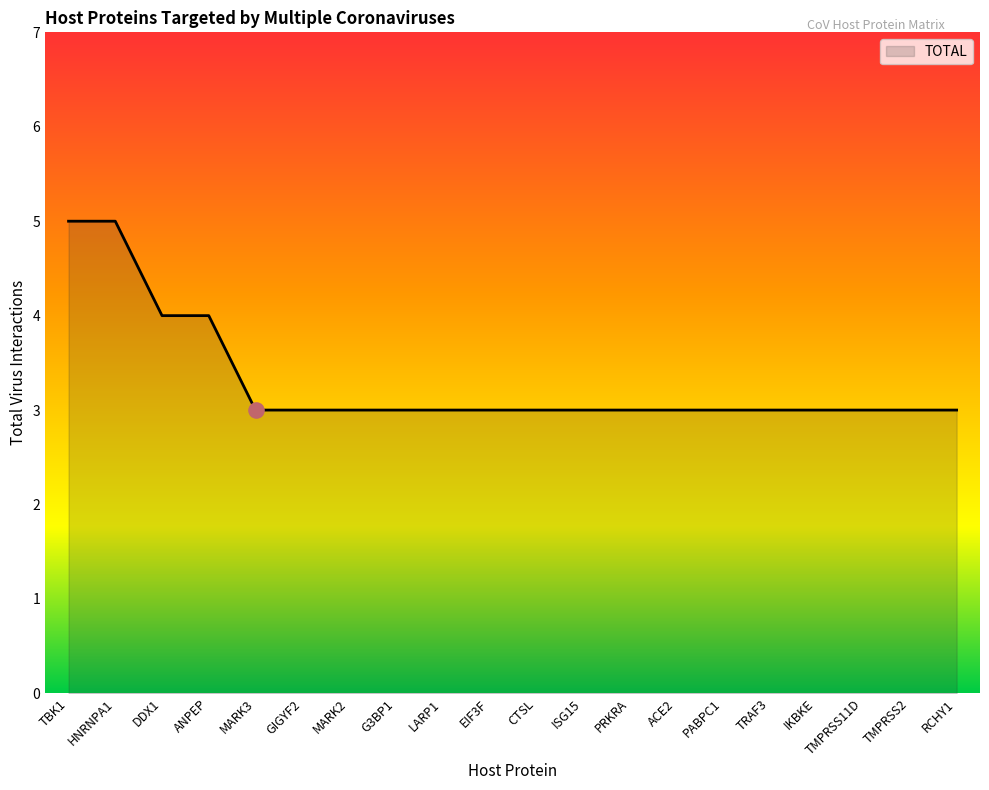

What is the change in value from TBK1 to IKBKE?

-2